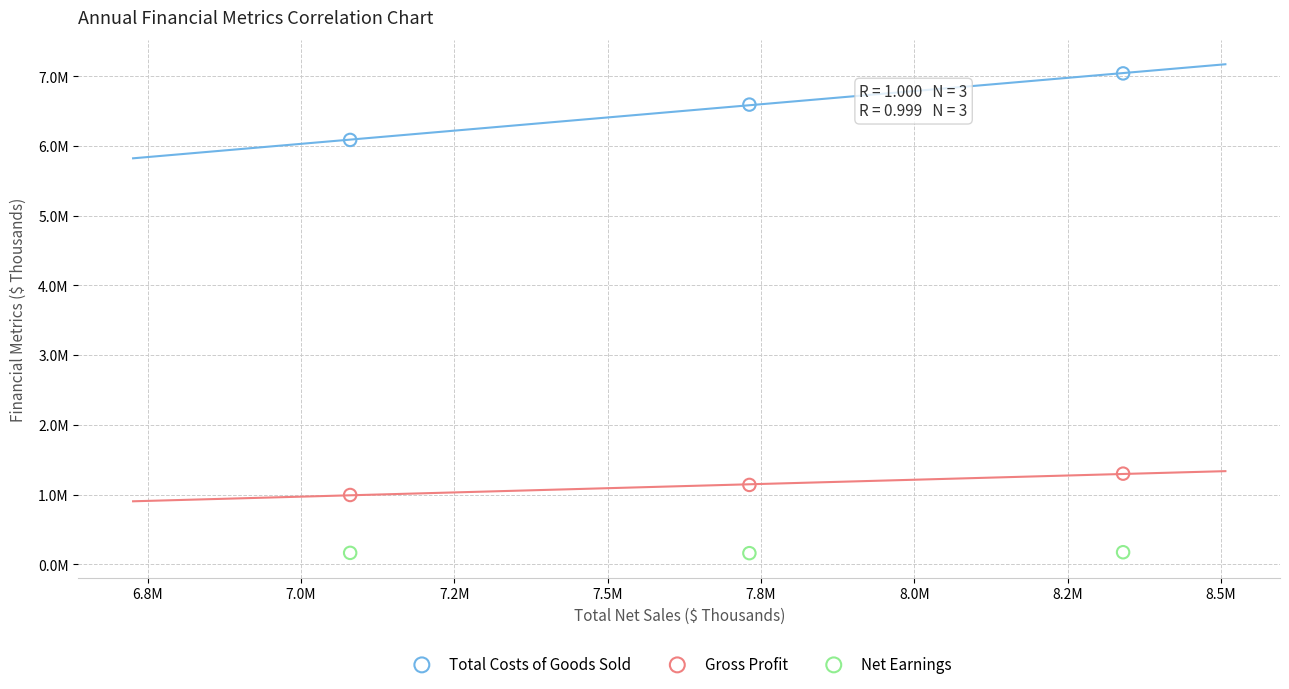

What are all the series names shown in the legend?

Total Costs of Goods Sold, Gross Profit, Net Earnings